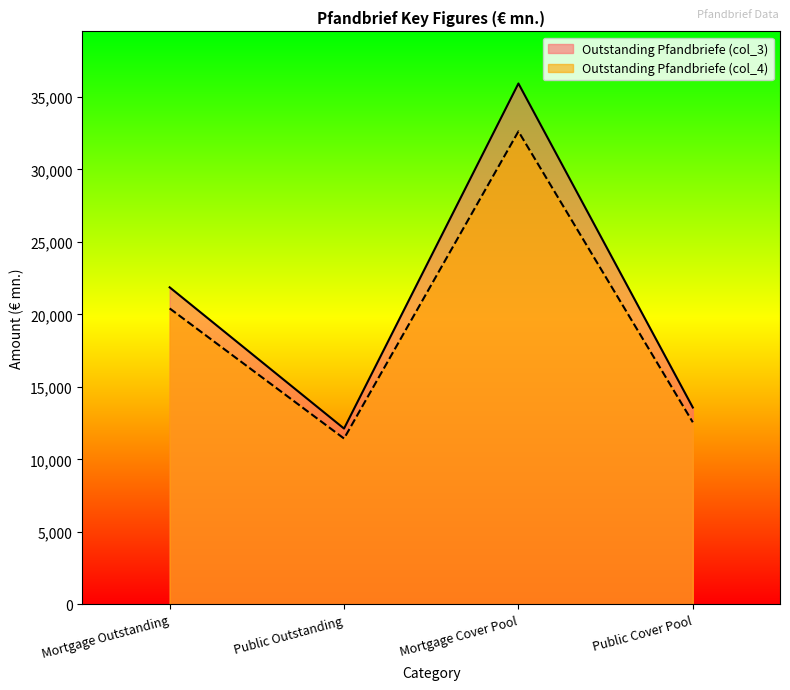

What is the average value of the Outstanding Pfandbriefe (col_4) series?

19254.2